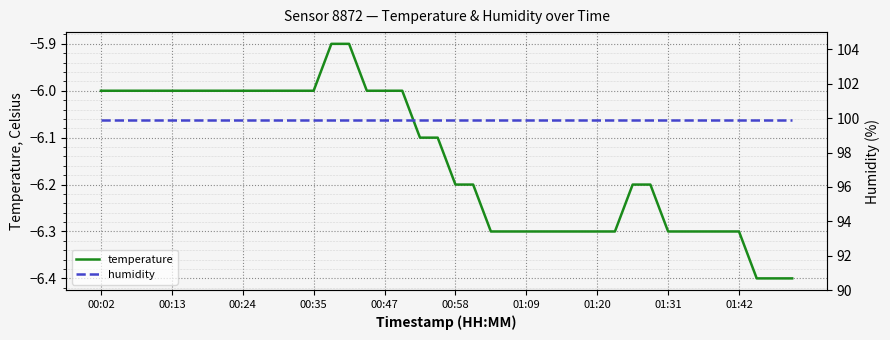

Rank the series by their average value, from highest to lowest.

humidity, temperature